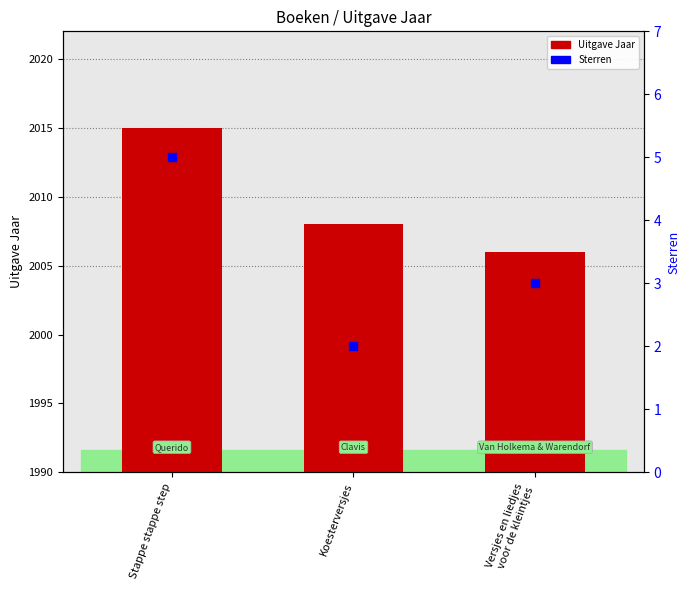

What is the total value across all series at Stappe stappe step?

2020